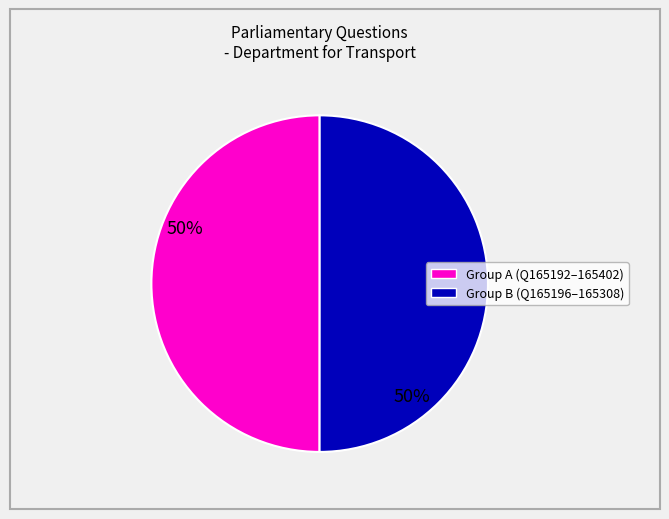

How many slices are in this pie chart?

2